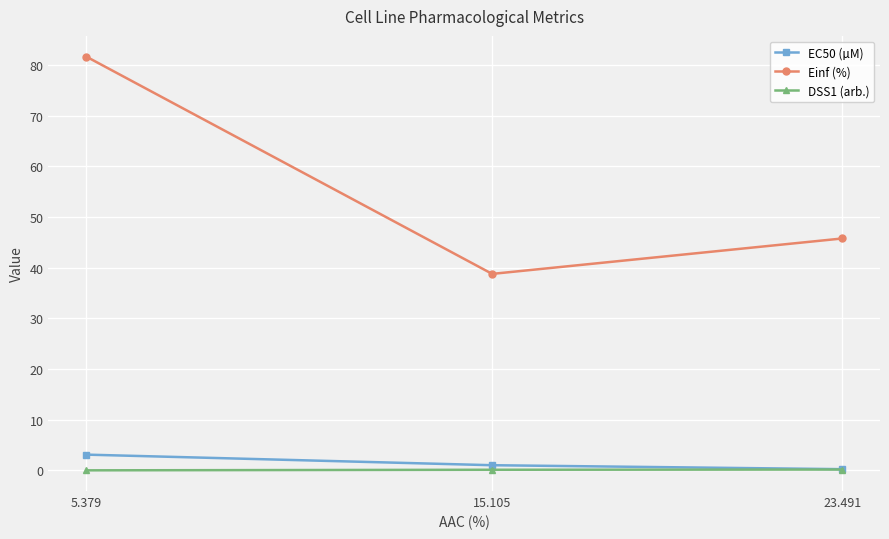

What is the approximate value of DSS1 (arb.) at 15.105?

0.1